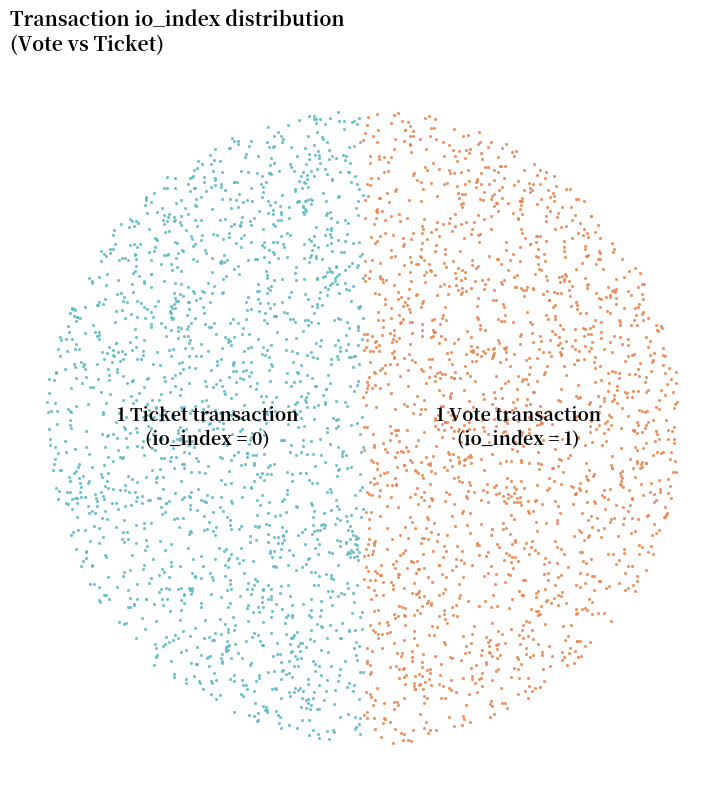

True or false: Ticket (io_index=0) accounts for 12% of the total.

False